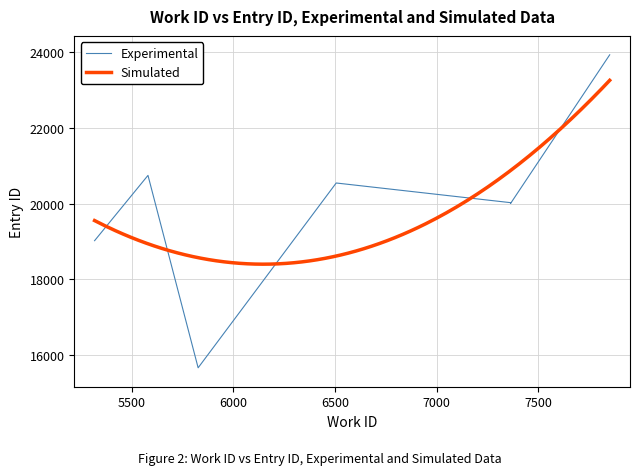

True or false: Experimental has a value of 20061 at 7365.

True